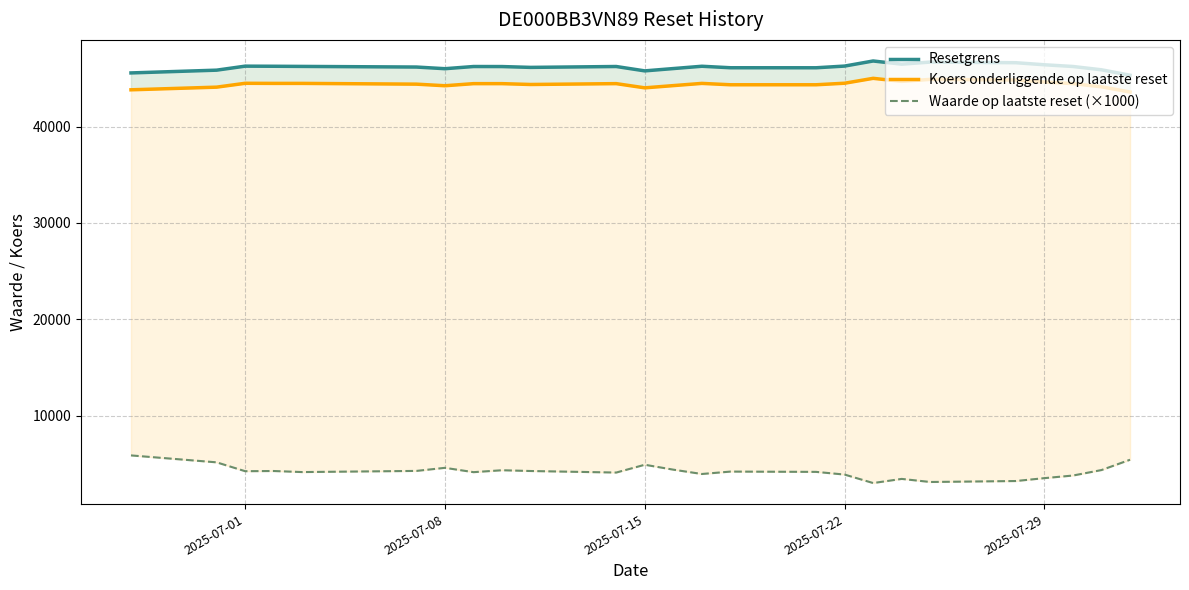

At which category does Koers onderliggende op laatste reset reach its first local valley?

2025-07-08